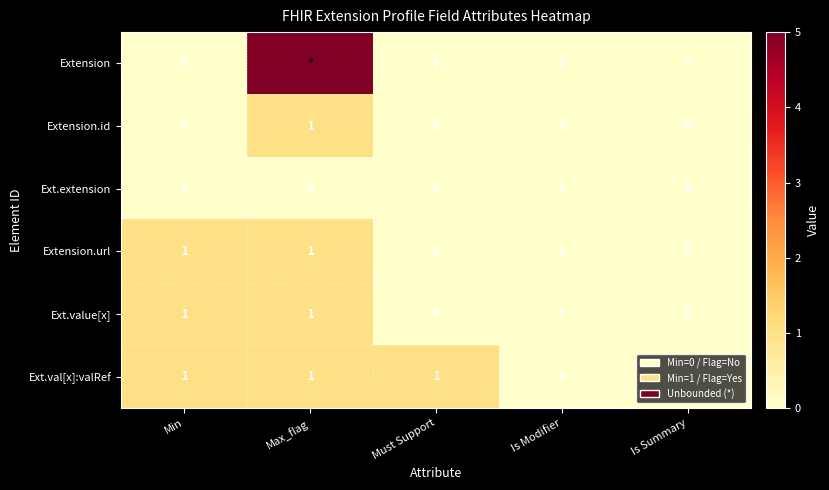

What is the maximum value shown in the chart?

5